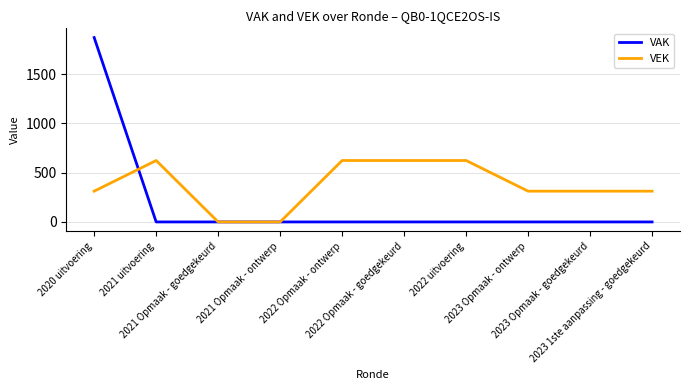

What is the difference between the maximum and minimum values in the VAK series?

1870